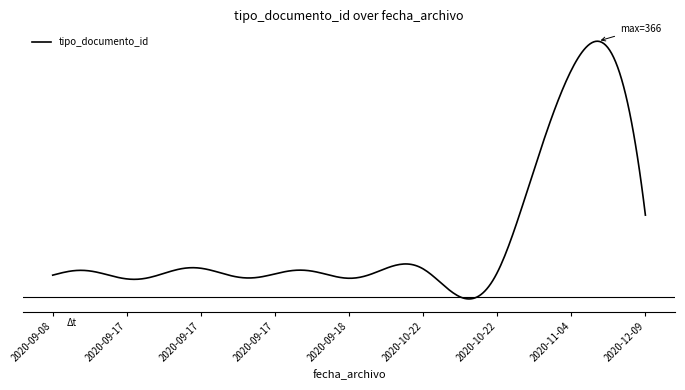

Rank the categories by value from highest to lowest.

2020-11-04, 2020-12-09, 2020-10-22, 2020-09-17, 2020-10-22, 2020-09-18, 2020-09-17, 2020-09-17, 2020-09-08